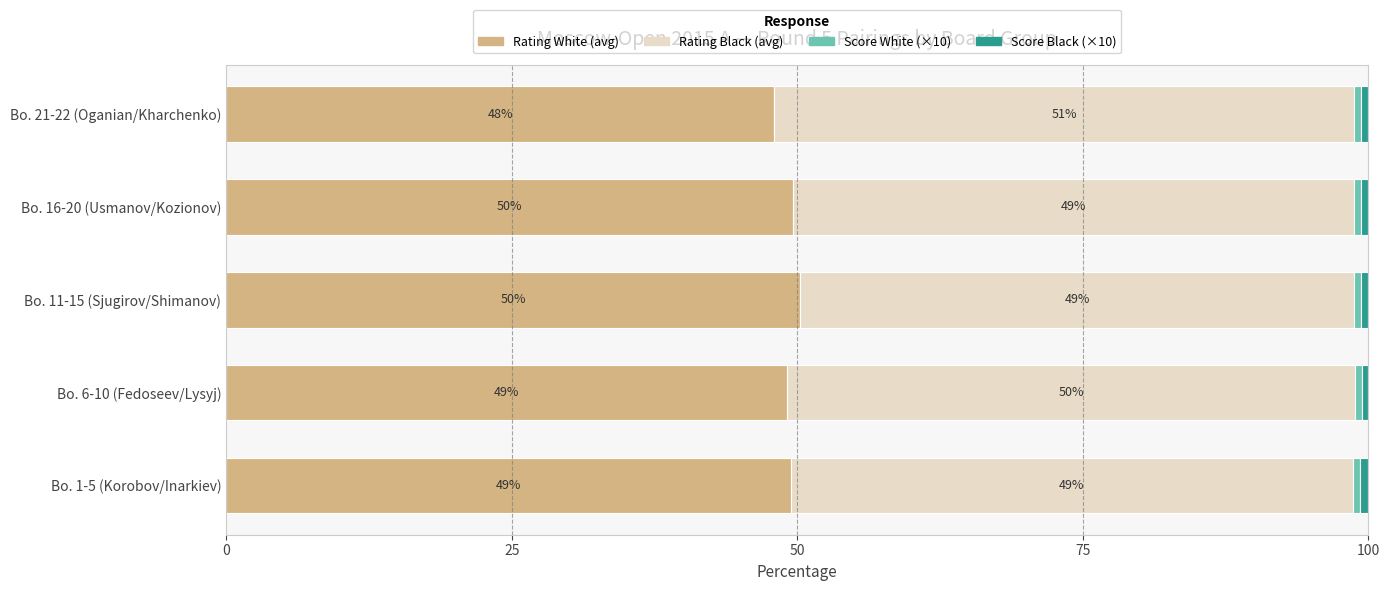

What is the minimum value for Rating White (avg)?

48.0